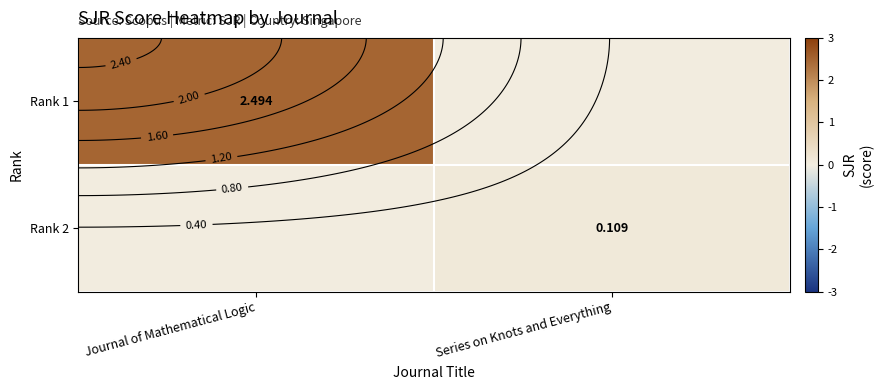

What is the maximum value shown in the chart?

2.5